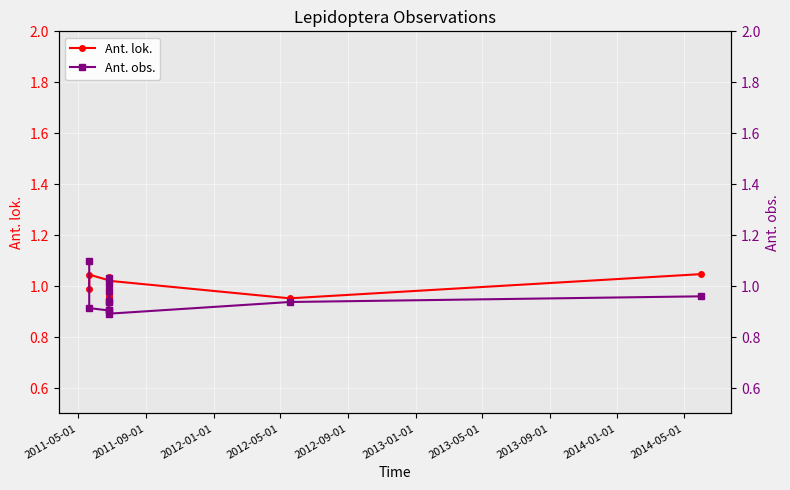

In Ant. lok., how many points are higher than both neighbors (excluding endpoints)?

3